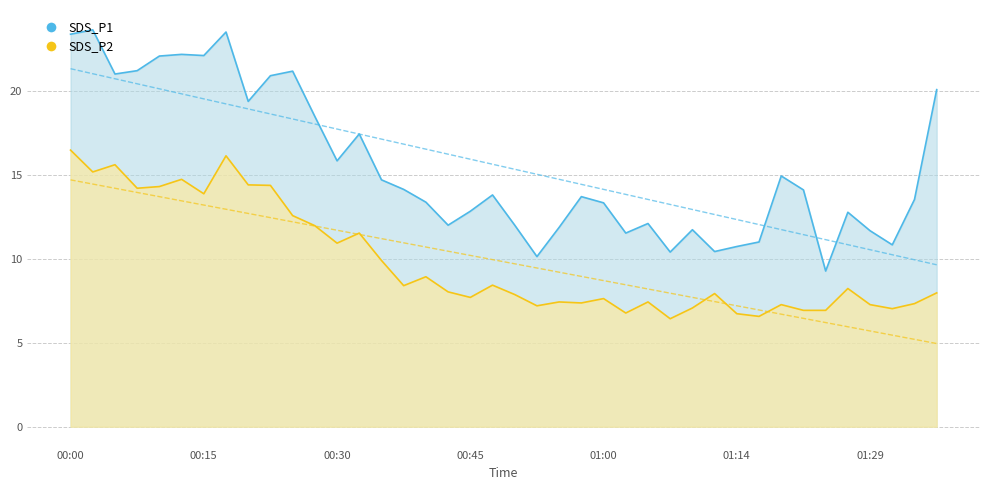

What is the label of the 28th point from the right?

00:30